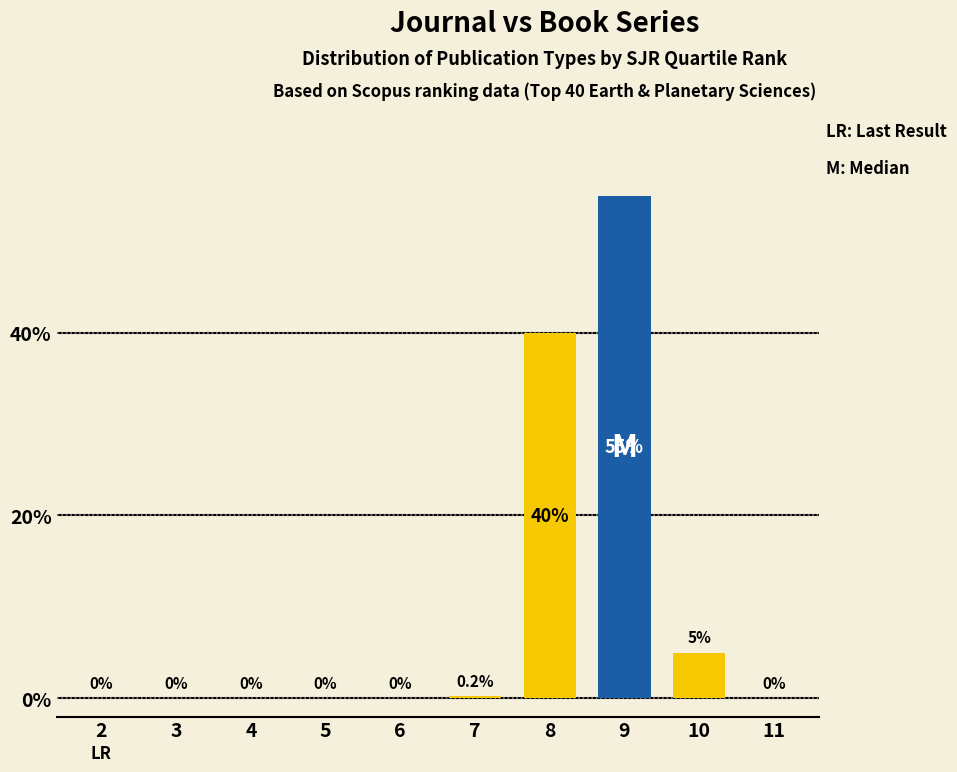

Are the bars grouped side by side (vs. stacked)?

Yes